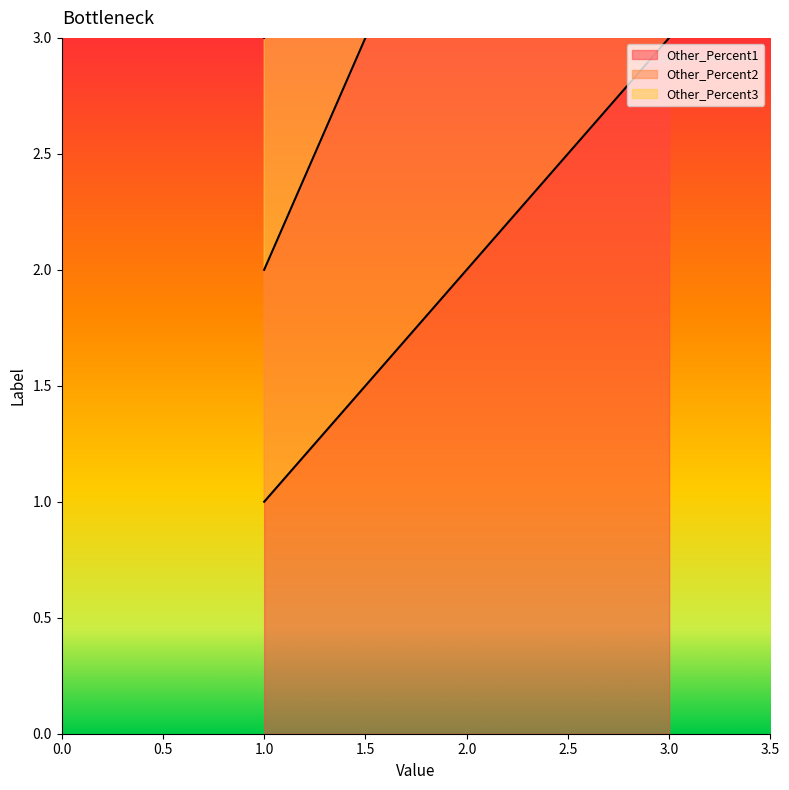

What is the sum of all Other_Percent2 values?

12